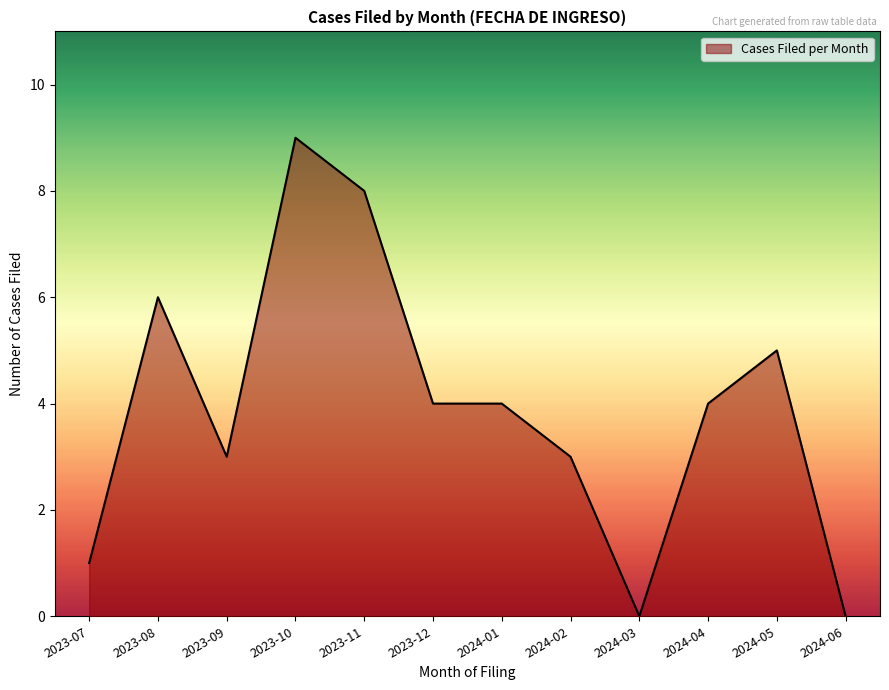

What position from the right is 2024-02?

5